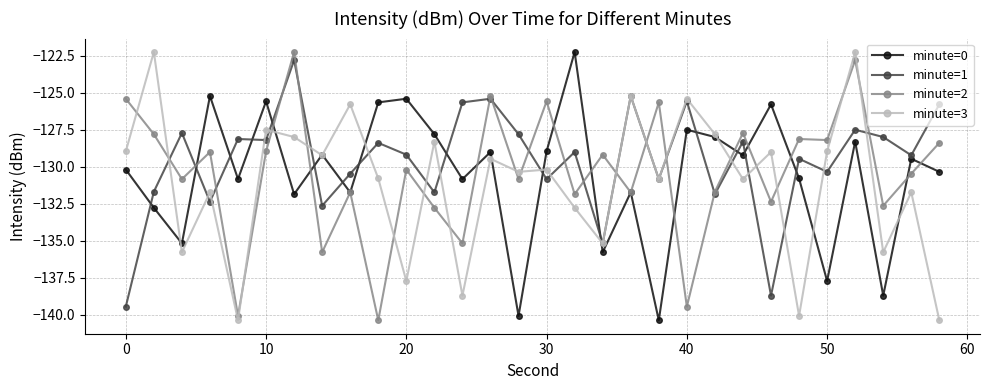

What is the smallest value displayed?

-140.4